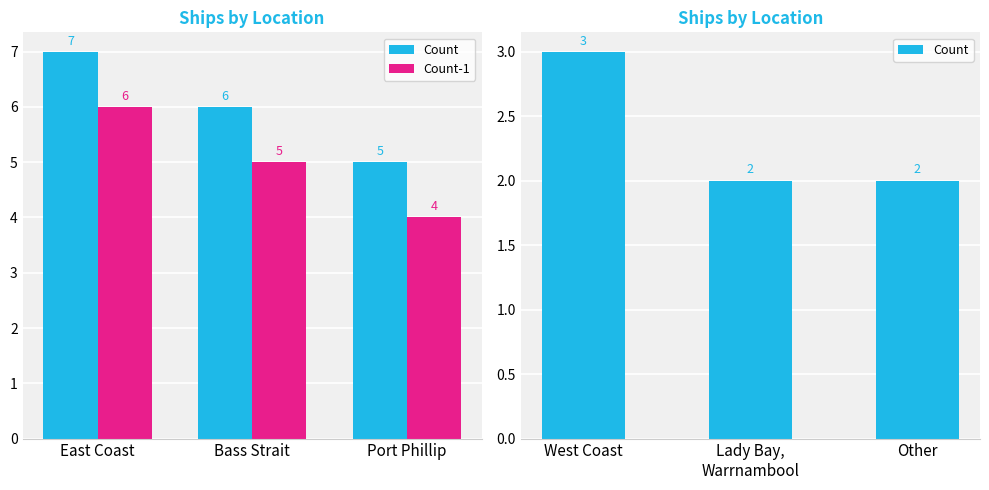

What is the label of the 3rd bar from the right?

East Coast